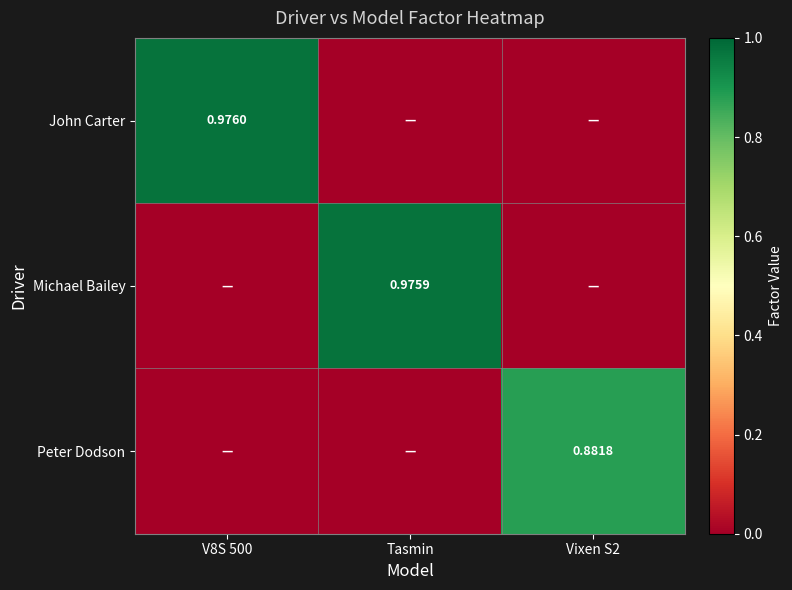

Rank the categories by John Carter value from lowest to highest.

Tasmin, Vixen S2, V8S 500